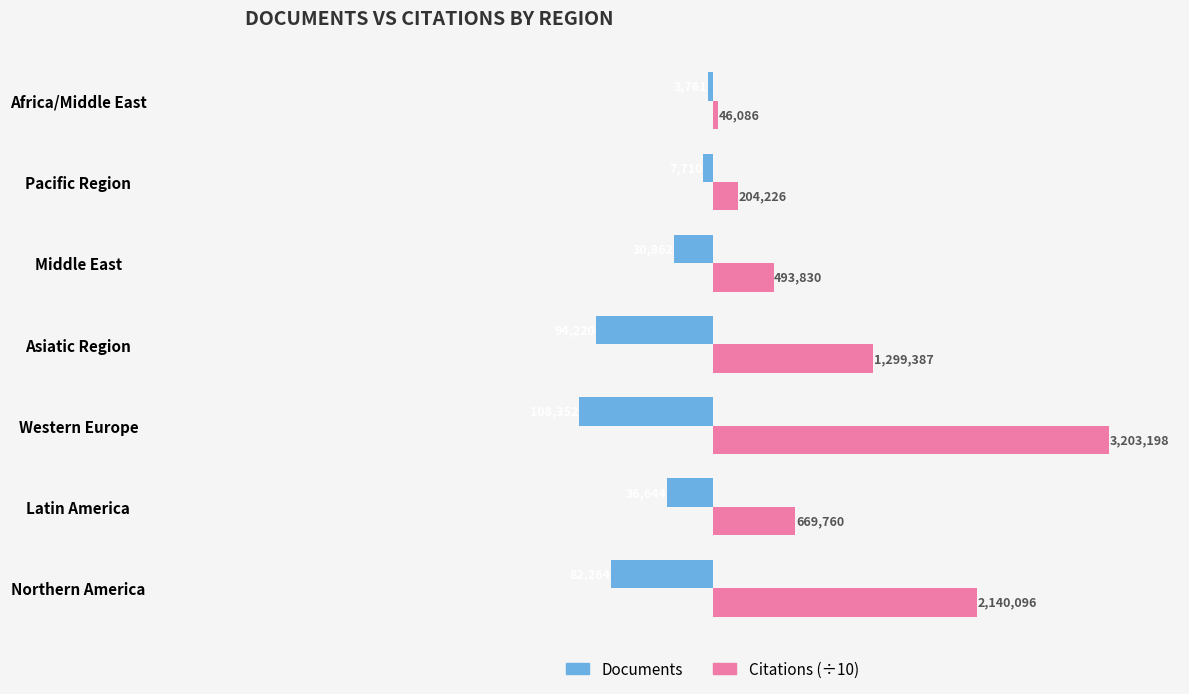

What are all the series names shown in the legend?

Documents, Citations (÷10)